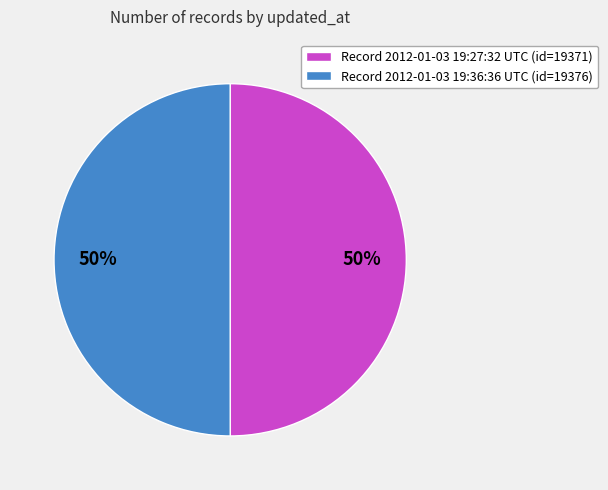

What is the ratio of the value at Record 2012-01-03 19:27:32 UTC (id=19371) to the value at Record 2012-01-03 19:36:36 UTC (id=19376)?

1.0